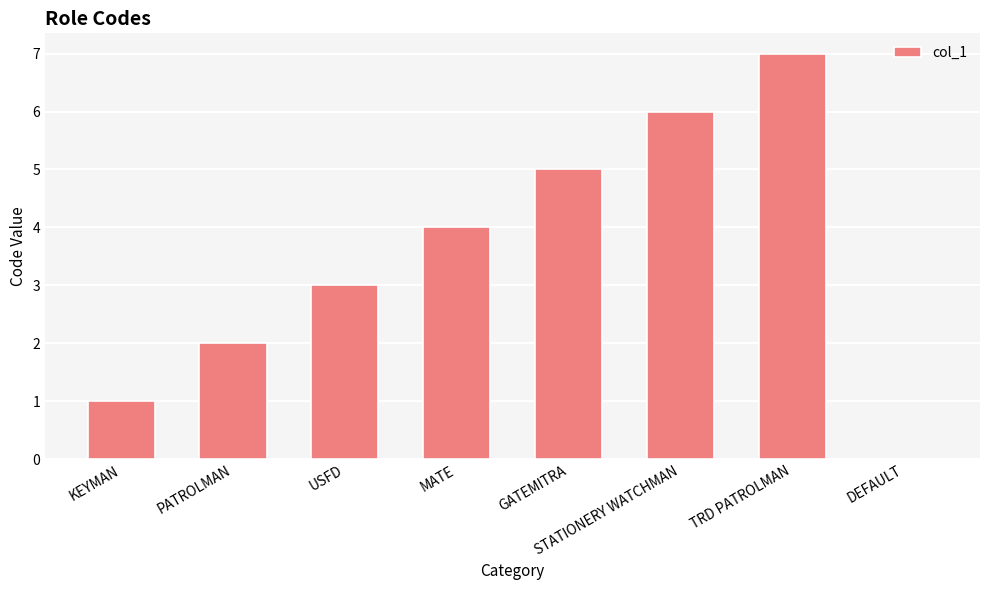

At which label is the value closest to 3?

USFD